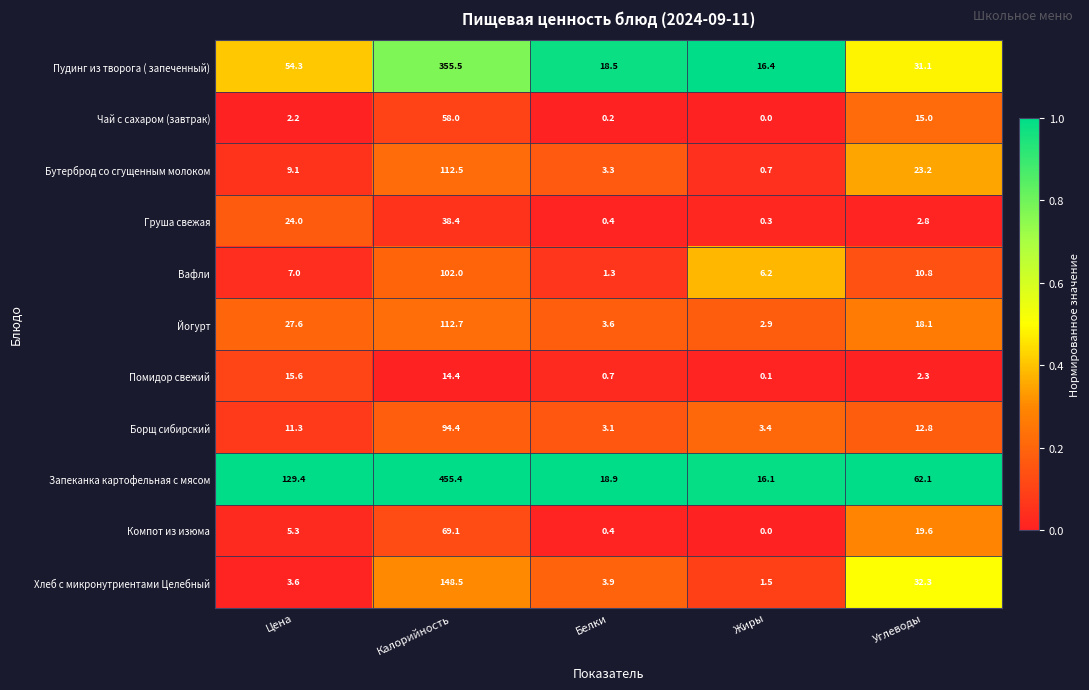

What is the maximum value for Борщ сибирский?

94.4